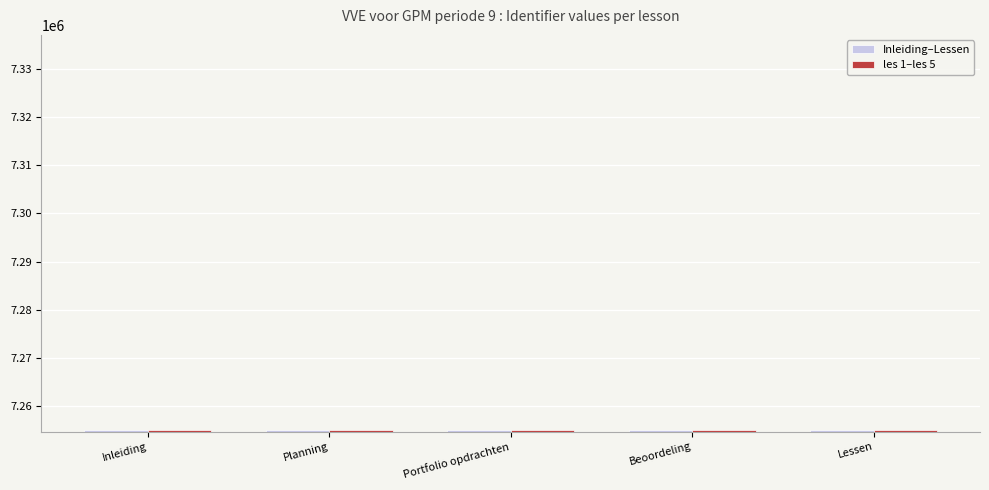

The Inleiding–Lessen series shows 7255132 at Portfolio opdrachten. True or false?

True